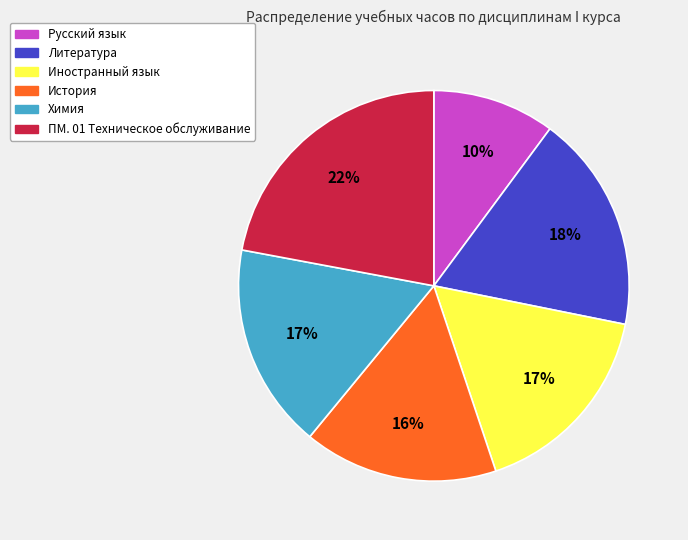

Approximately how many times larger is the value at Иностранный язык compared to Литература?

0.9